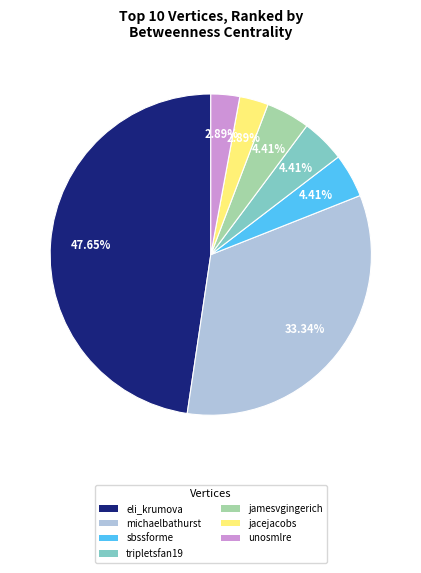

Between michaelbathurst and jacejacobs, which is larger?

michaelbathurst